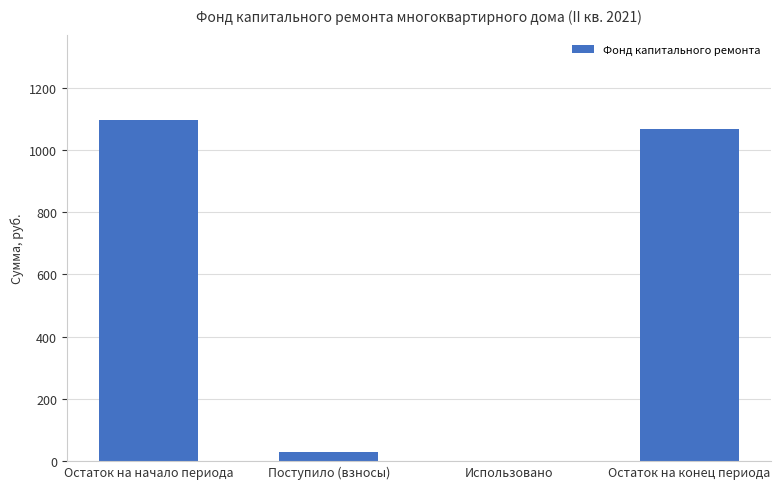

How many series are shown in this chart?

1